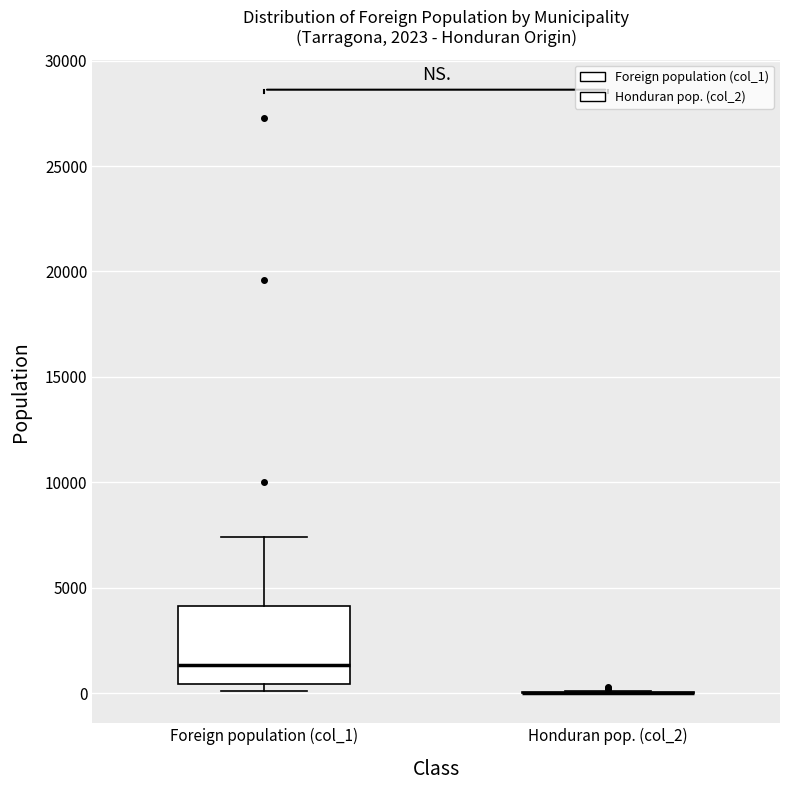

Comparing the boxes themselves (not the whiskers), which one is the tallest?

Foreign population (col_1)